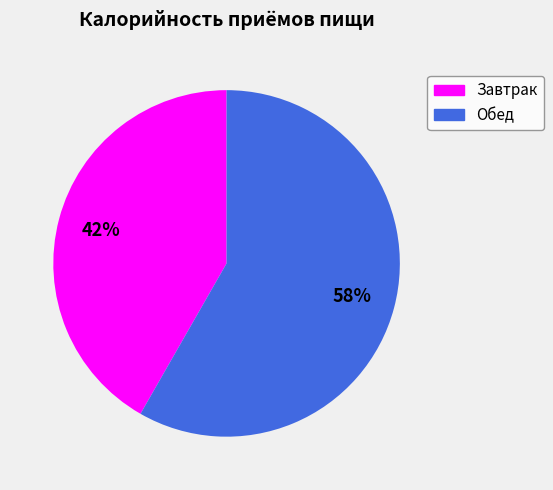

How many slices are in this pie chart?

2